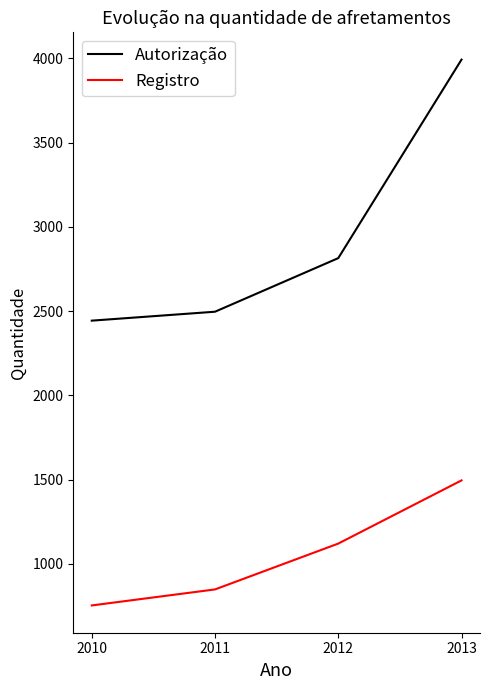

What is the sum of all Registro values?

4216